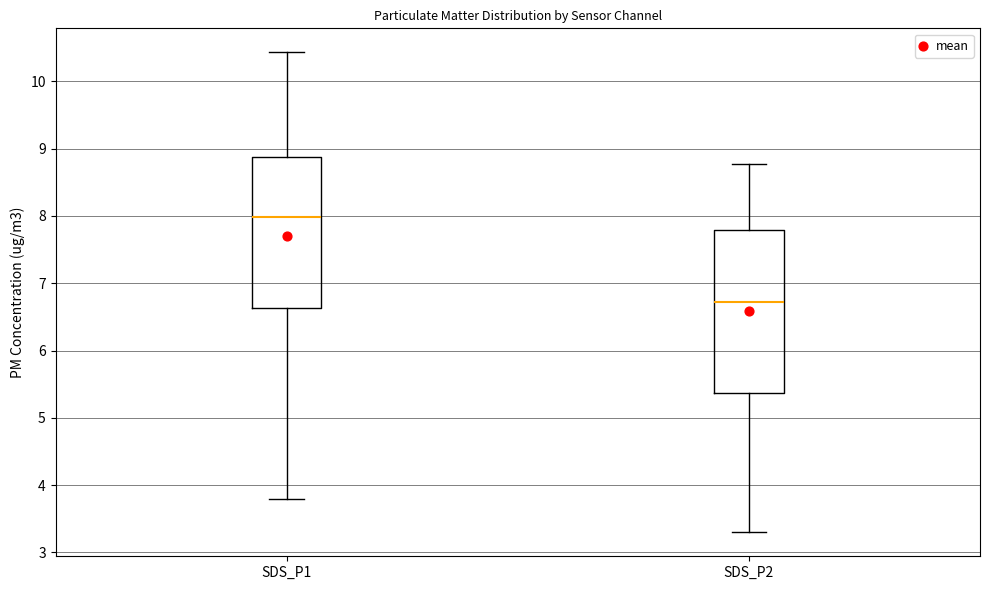

Where is the lower edge of the box for SDS_P1 on the y-axis? The values are not printed on the chart, so give them approximately, as read against the axis.

6.6